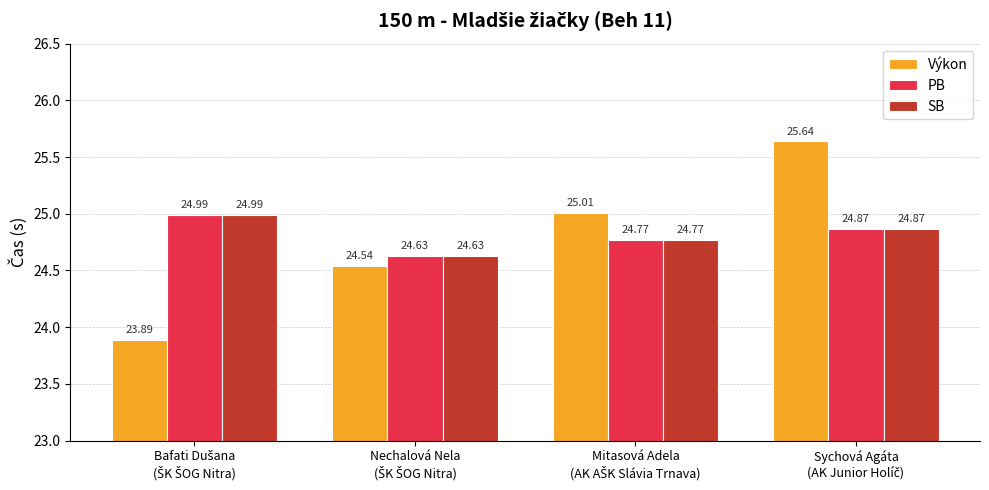

How many groups of bars are there?

4